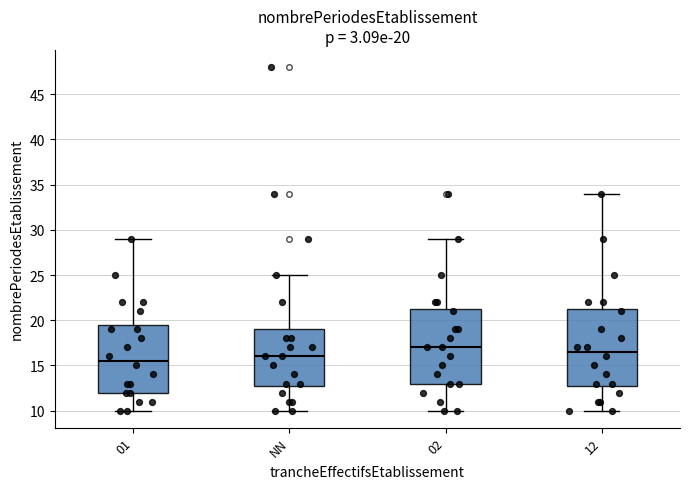

Which box's median line is the lowest?

01